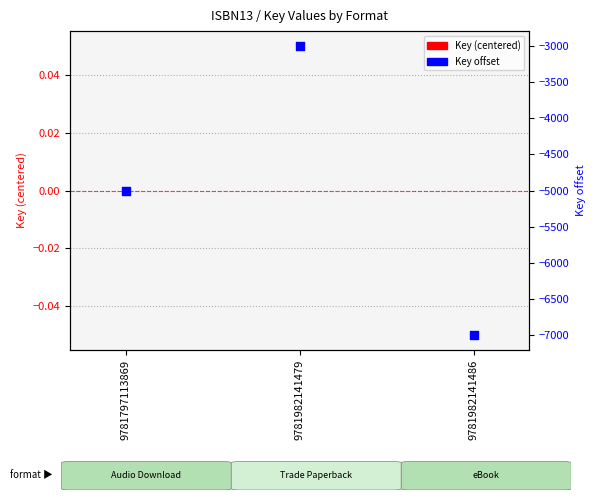

Which series has the widest spread of Y values?

Key offset